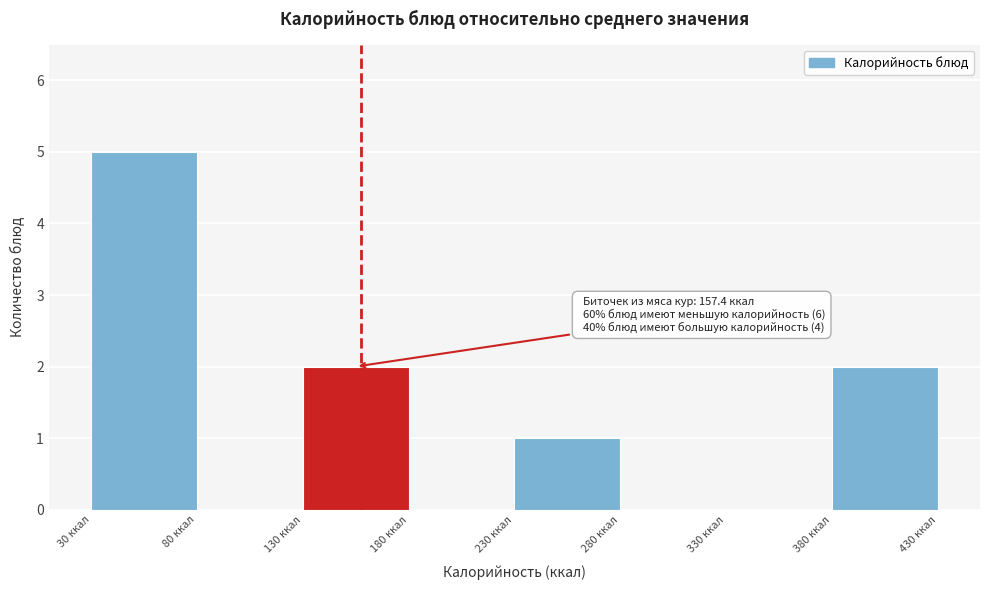

Which range on the x-axis has the tallest bar?

30 to 80